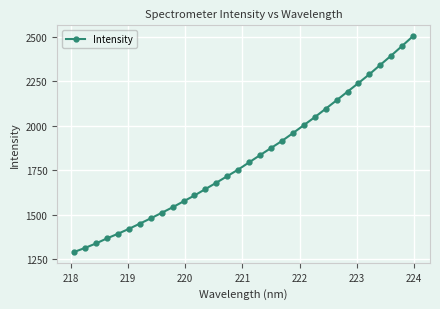

What is the smallest value displayed?

1290.6